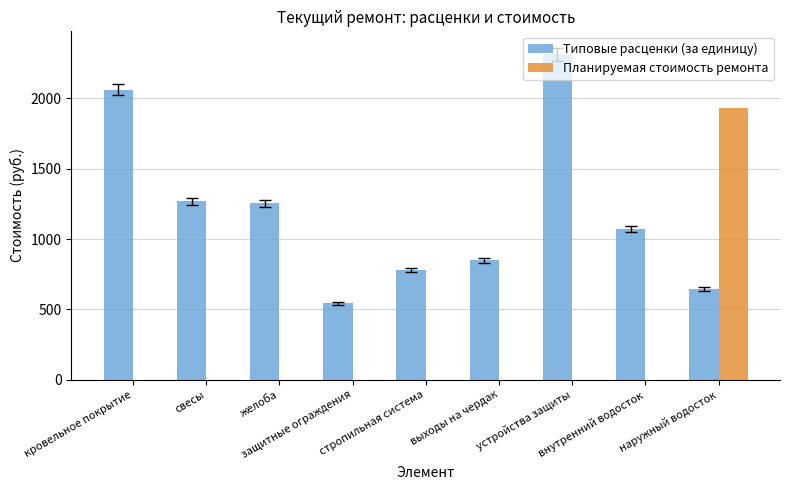

What is the sum of all Типовые расценки (за единицу) values?

10789.0